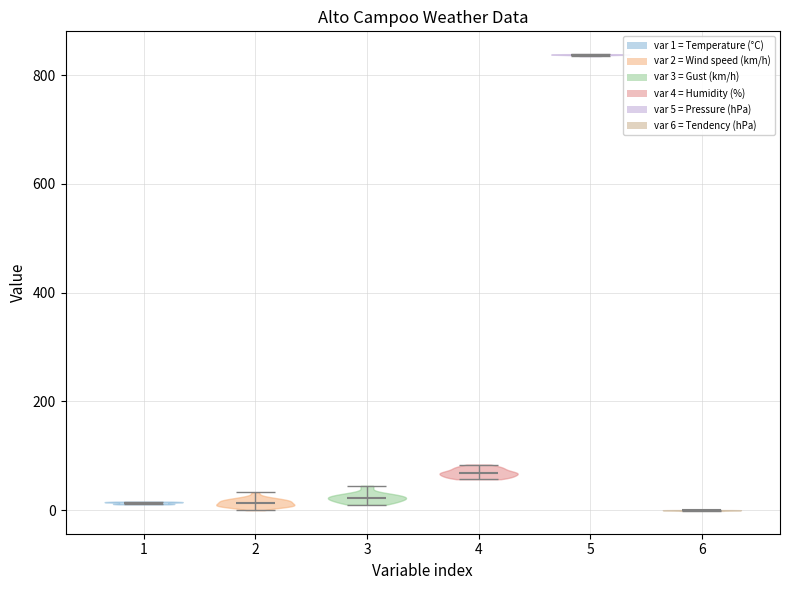

Where does the median line of the violin at x = 4 sit on the y-axis? The values are not printed on the chart, so give them approximately, as read against the axis.

60